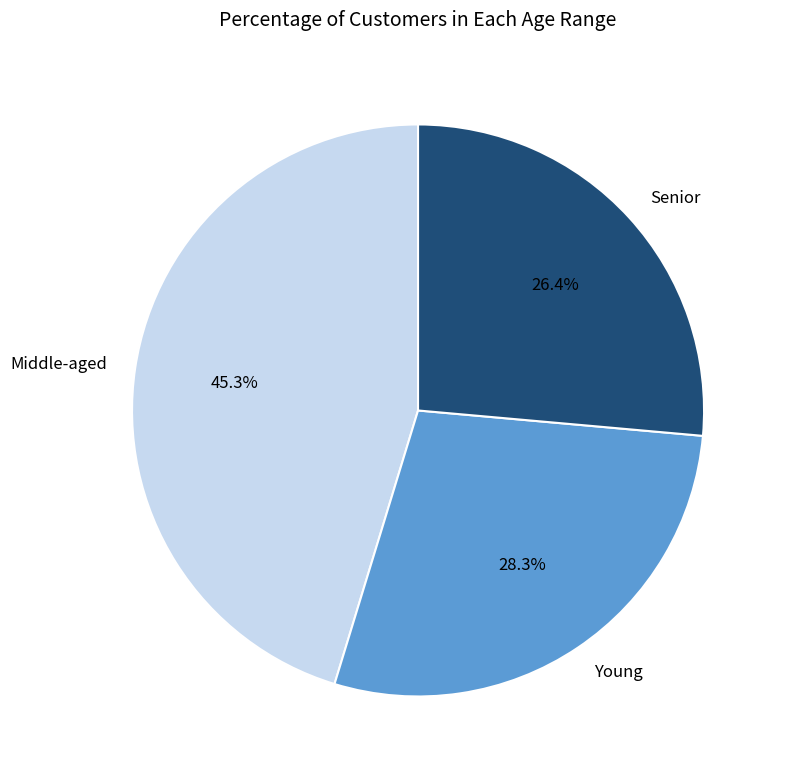

Which category has the biggest portion of the pie?

Middle-aged